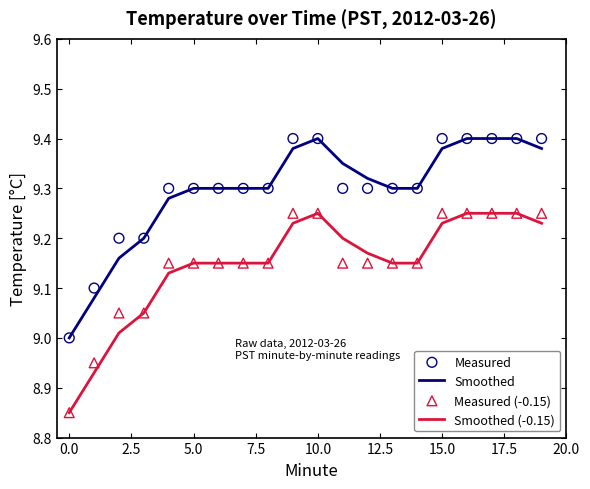

Which series contains the lowest Y value?

Smoothed (-0.15)